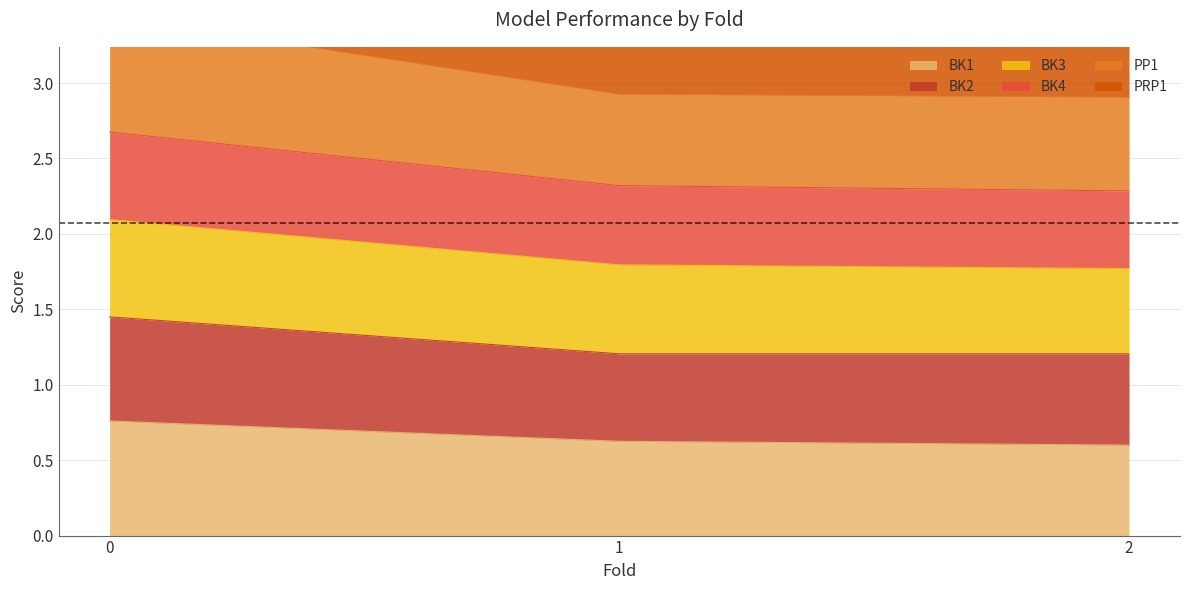

Count the BK1 values in the range 0 to 1.

3